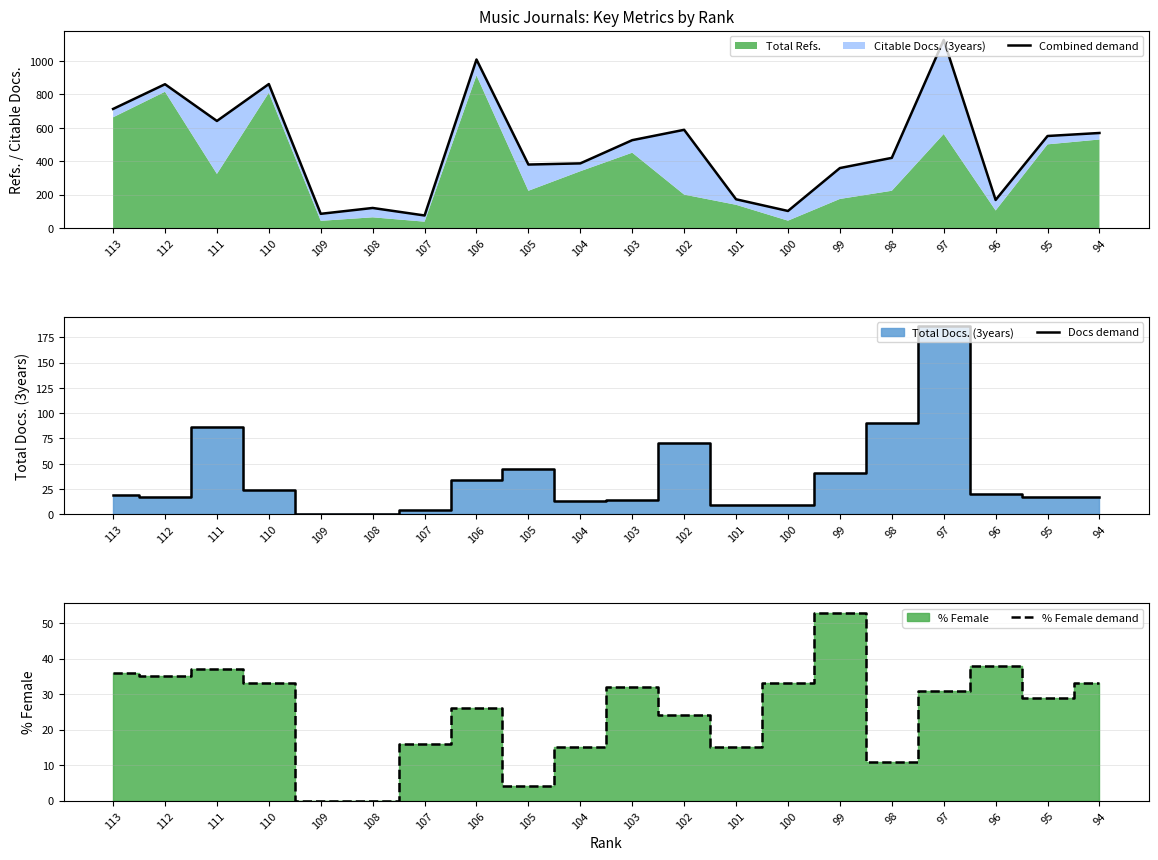

Between 111 and 110, which is larger?

110